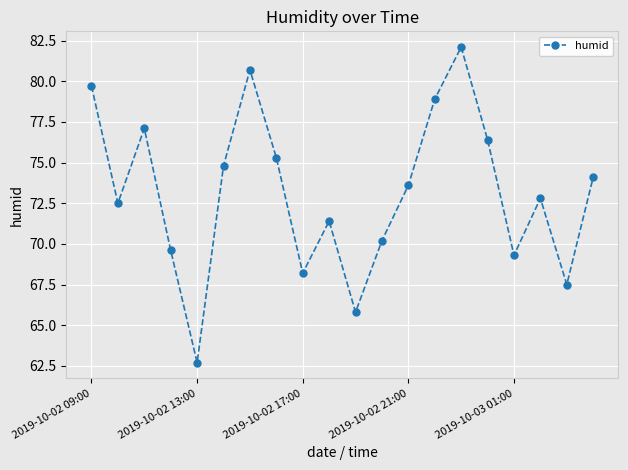

What is the smallest value displayed?

62.7